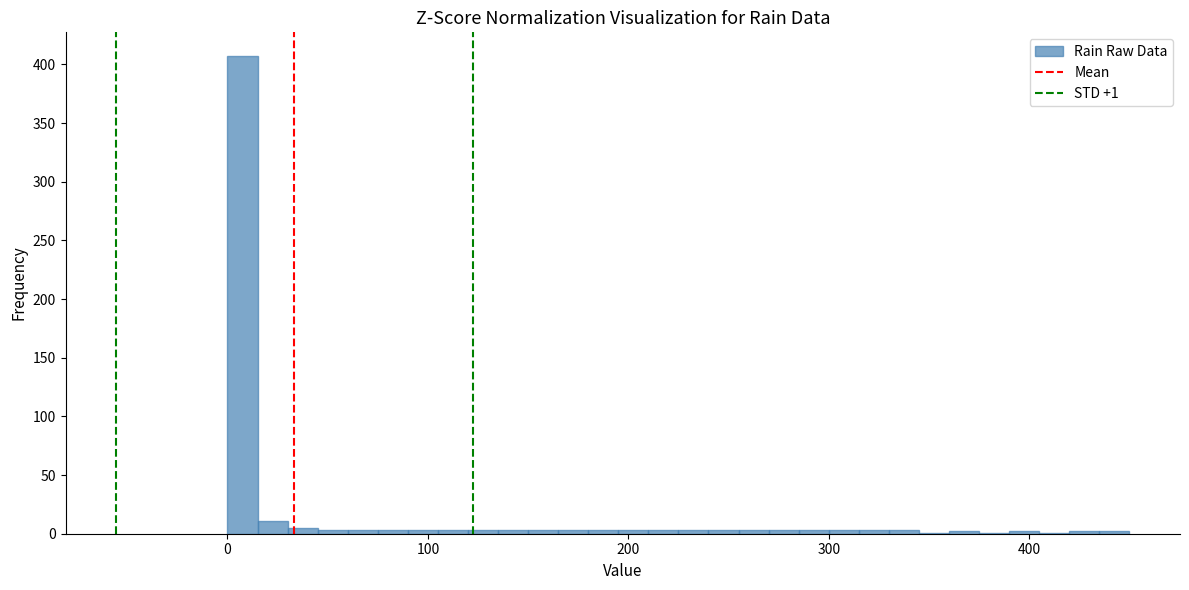

Around what value on the x-axis is the tallest bar? Give the approximate position of its centre, as read against the axis.

10